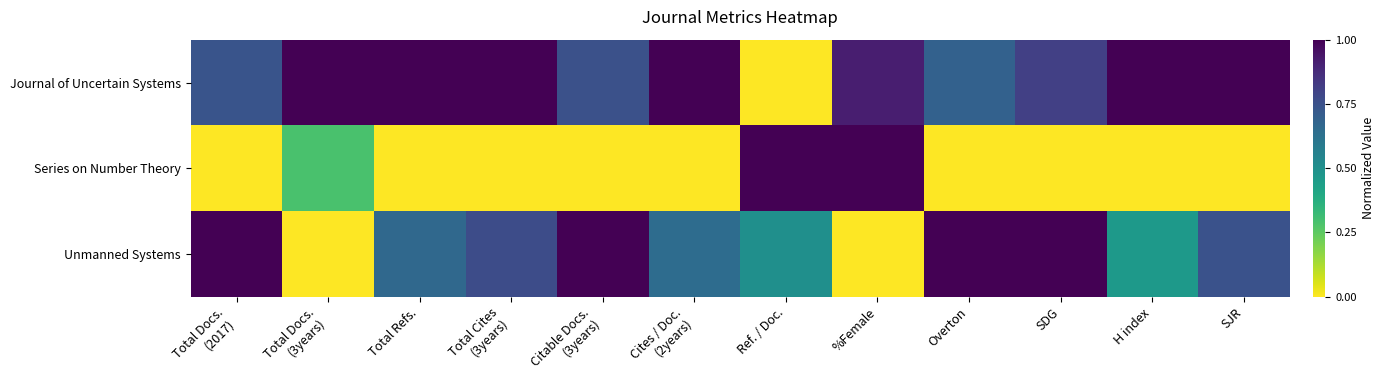

Reading left to right, list all the values displayed in this chart.

Journal of Uncertain Systems: Total Docs.
(2017)=0.7	Total Docs.
(3years)=1.0	Total Refs.=1.0	Total Cites
(3years)=1.0	Citable Docs.
(3years)=0.8	Cites / Doc.
(2years)=1.0	Ref. / Doc.=0.0	%Female=0.9	Overton=0.7	SDG=0.8	H index=1.0	SJR=1.0
Series on Number Theory: Total Docs.
(2017)=0.0	Total Docs.
(3years)=0.3	Total Refs.=0.0	Total Cites
(3years)=0.0	Citable Docs.
(3years)=0.0	Cites / Doc.
(2years)=0.0	Ref. / Doc.=1.0	%Female=1.0	Overton=0.0	SDG=0.0	H index=0.0	SJR=0.0
Unmanned Systems: Total Docs.
(2017)=1.0	Total Docs.
(3years)=0.0	Total Refs.=0.7	Total Cites
(3years)=0.8	Citable Docs.
(3years)=1.0	Cites / Doc.
(2years)=0.6	Ref. / Doc.=0.5	%Female=0.0	Overton=1.0	SDG=1.0	H index=0.5	SJR=0.7